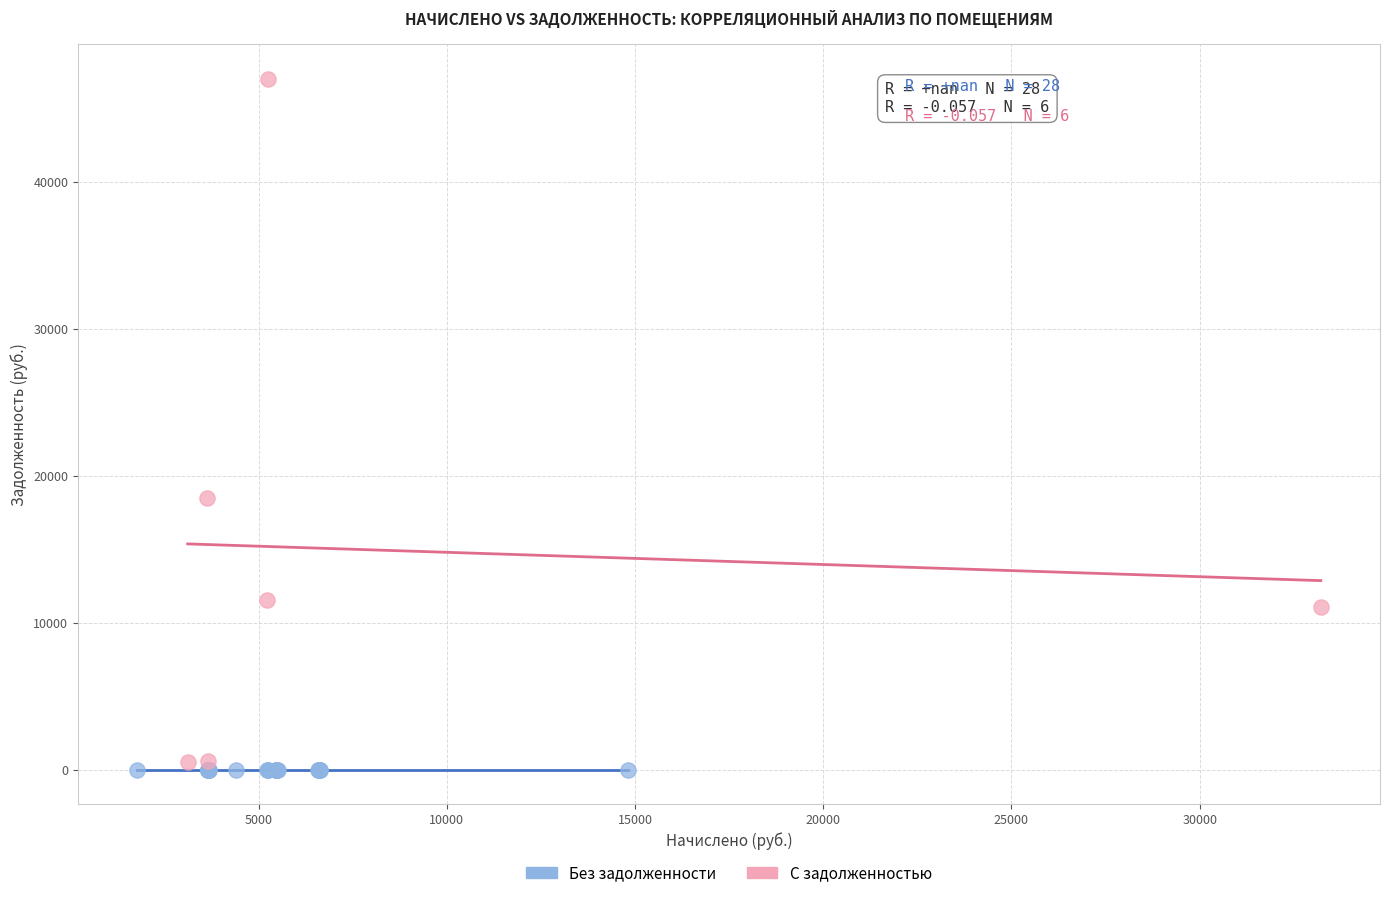

What are all the series names shown in the legend?

Без задолженности, С задолженностью